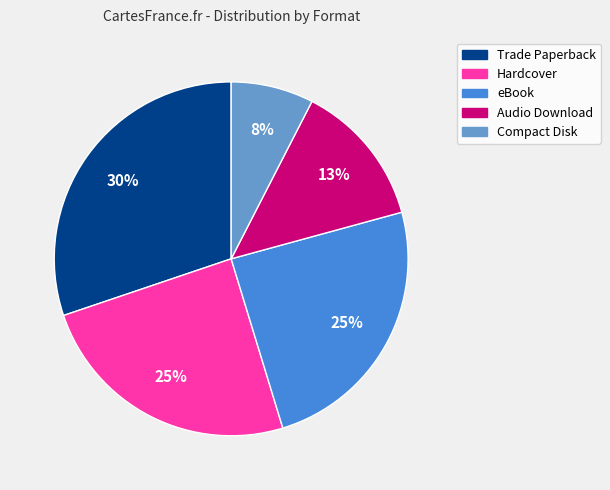

Is it true that Audio Download is 13% of the pie?

True